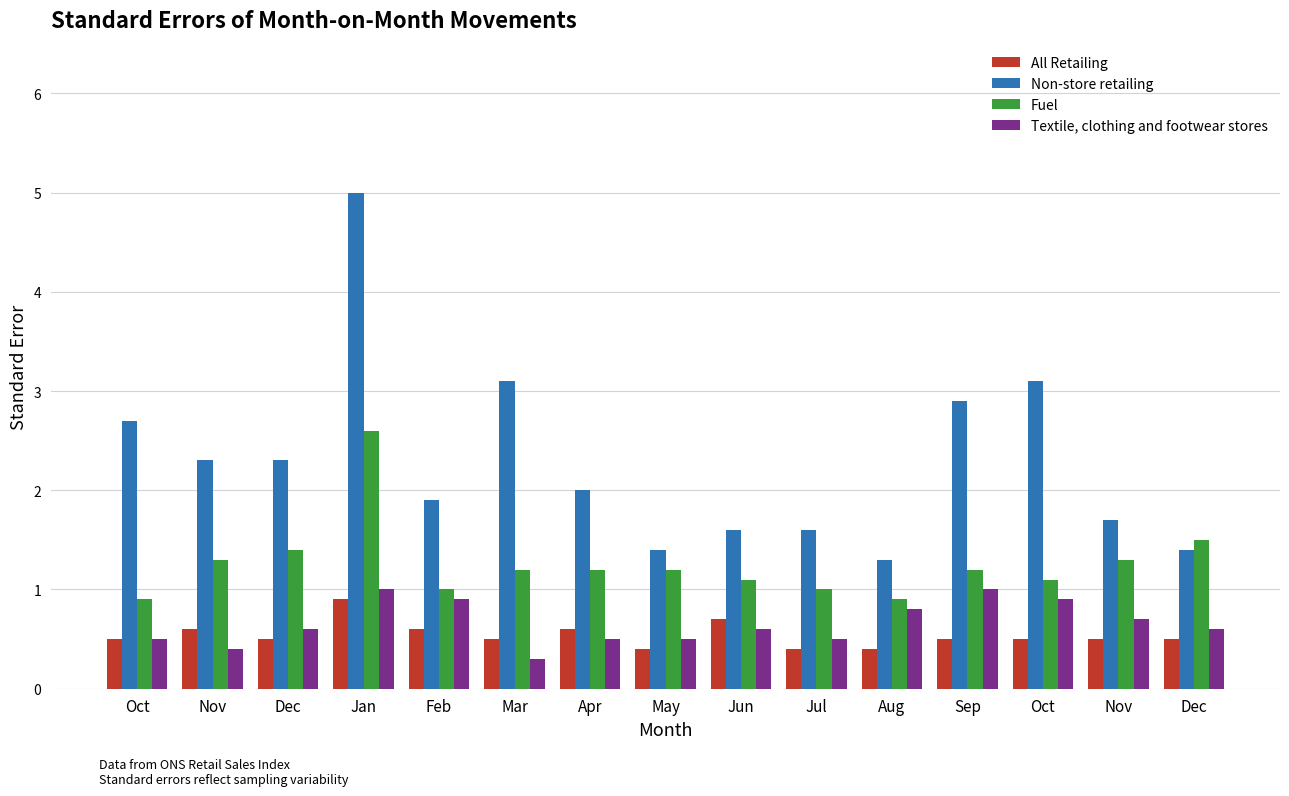

How many bars are there in each group?

4